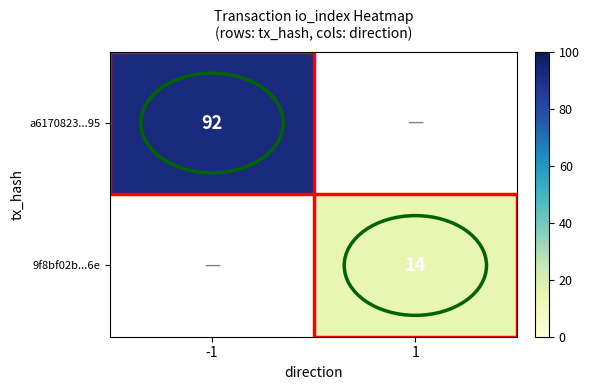

Is it true that a6170823...95 equals 32.3 at -1?

False